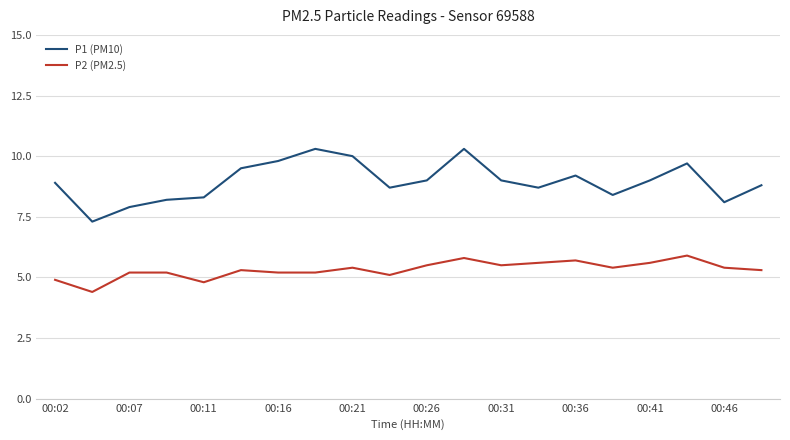

What is the minimum value shown in the chart?

4.4